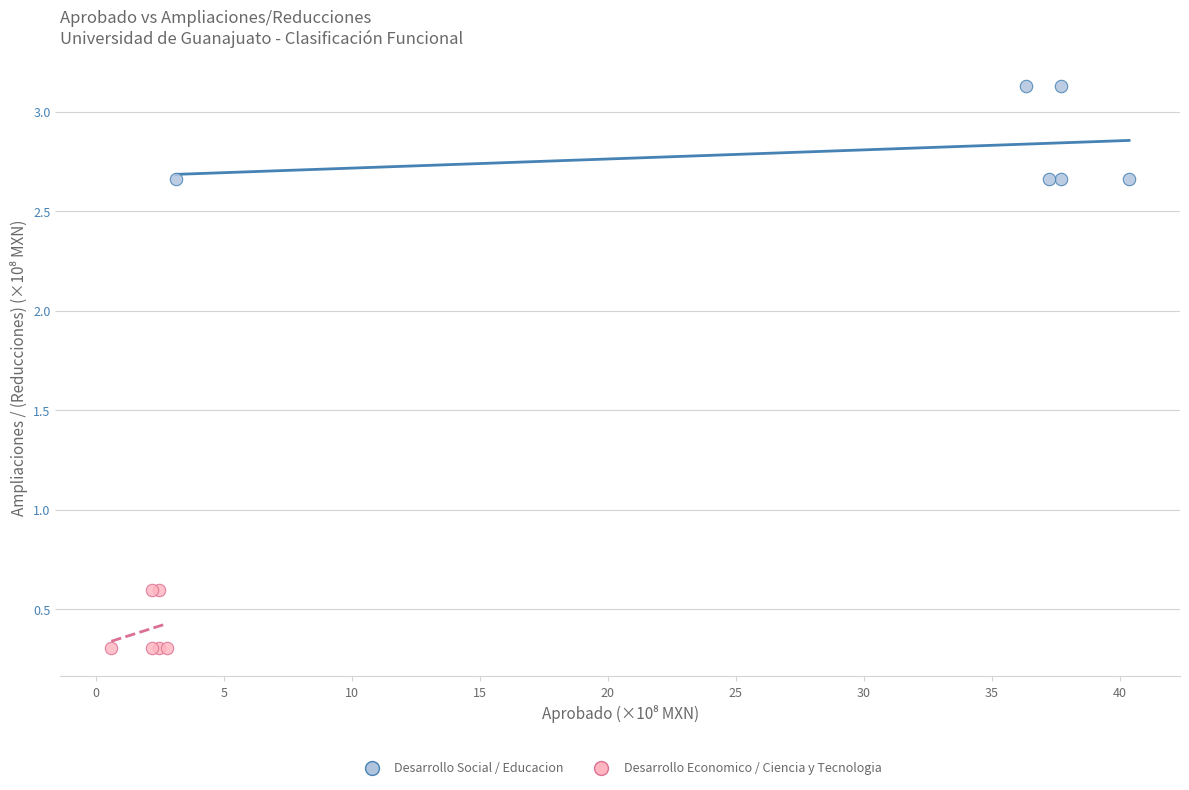

What are all the series names shown in the legend?

Desarrollo Social / Educacion, Desarrollo Economico / Ciencia y Tecnologia